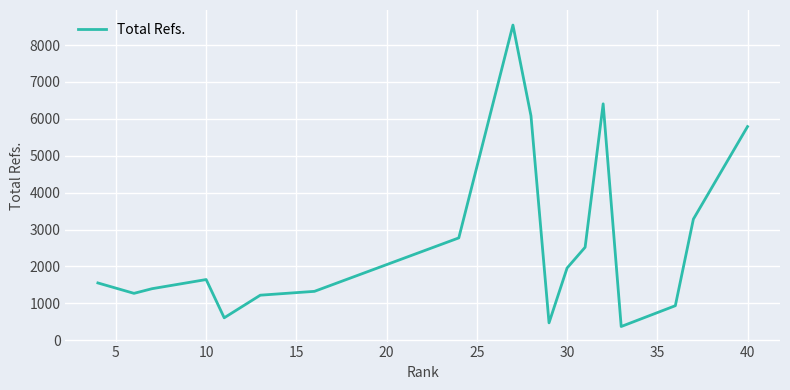

How many interior local peaks (higher than both neighbors) does the data have?

3